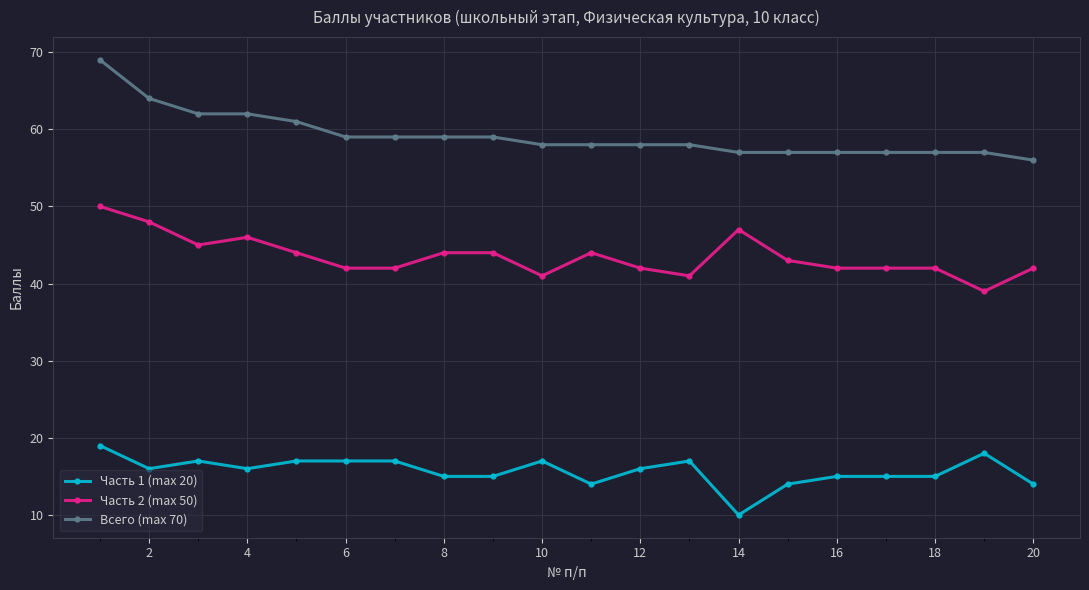

What is the greatest value displayed?

69